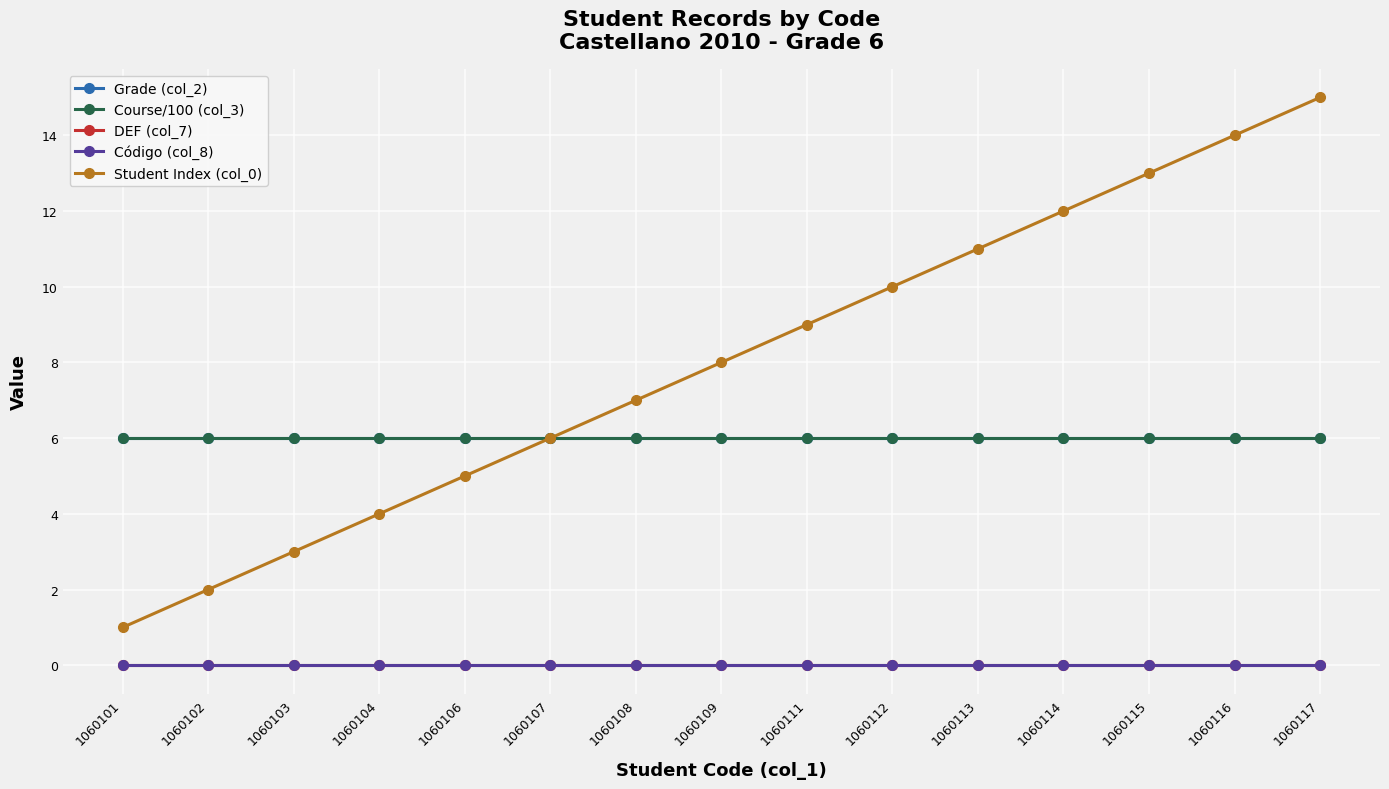

At how many categories does at least one series exceed 13?

2